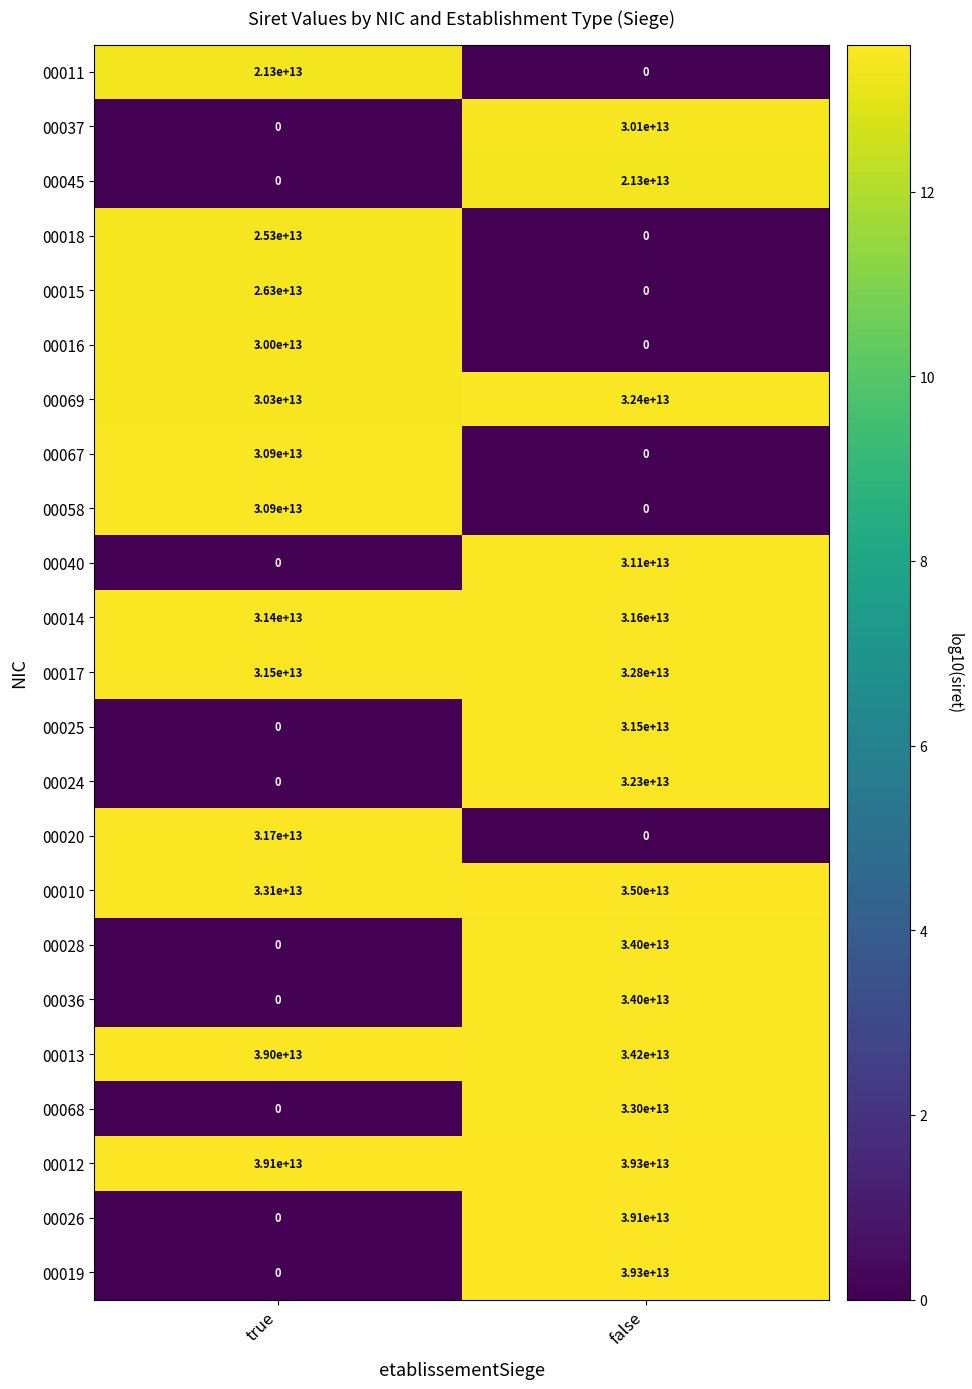

How many values in the 00010 series are below 35000000000000?

1